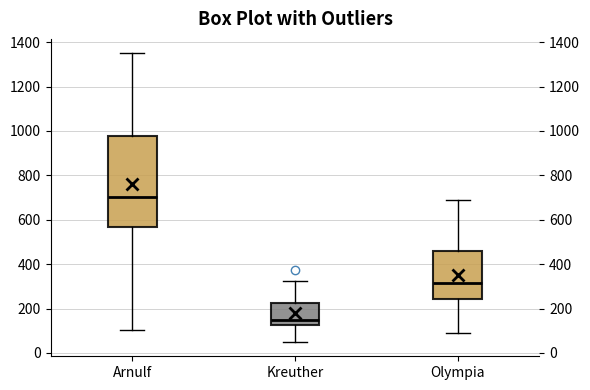

Reading left to right, read every box against the y-axis: the position of its median line, the range the box covers, and the ends of its whiskers. The values are not printed on the chart, so give them approximately, as read against the axis.

Arnulf: median 700, box 560 to 980, whiskers 100 to 1360
Kreuther: median 140, box 120 to 220, whiskers 60 to 320
Olympia: median 320, box 240 to 460, whiskers 80 to 680